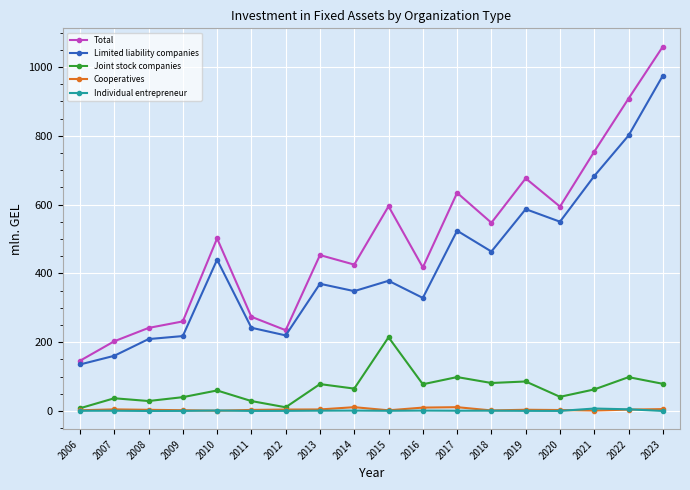

In Limited liability companies, how many points are higher than both neighbors (excluding endpoints)?

5